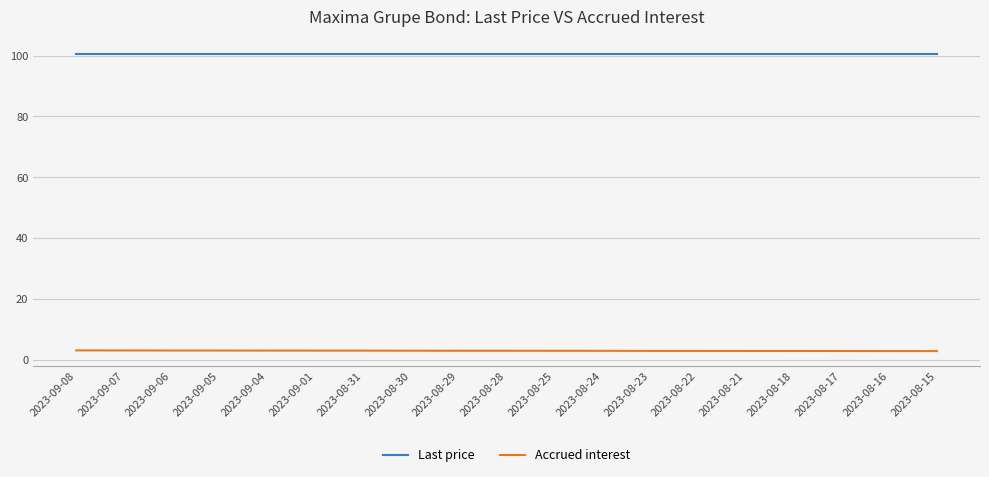

What is the minimum value for Accrued interest?

3.0